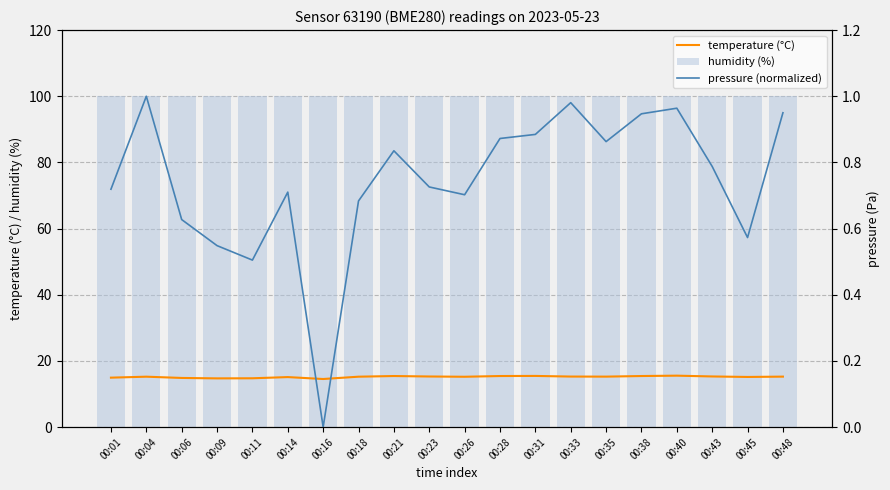

How many series are shown in this chart?

3